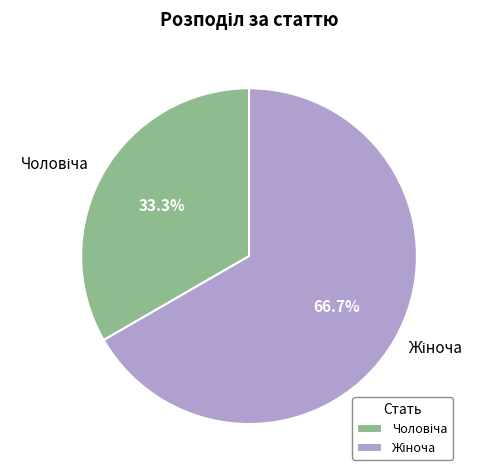

Is there any slice that represents more than half of the pie?

Yes